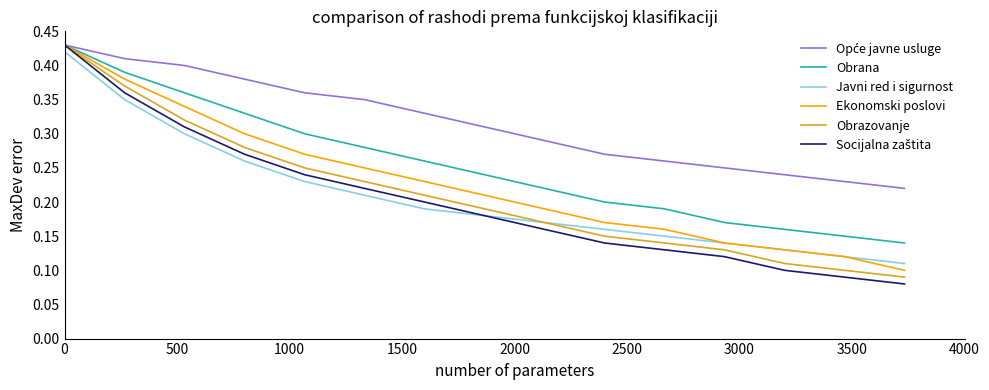

True or false: Javni red i sigurnost and Obrana intersect in this chart.

False